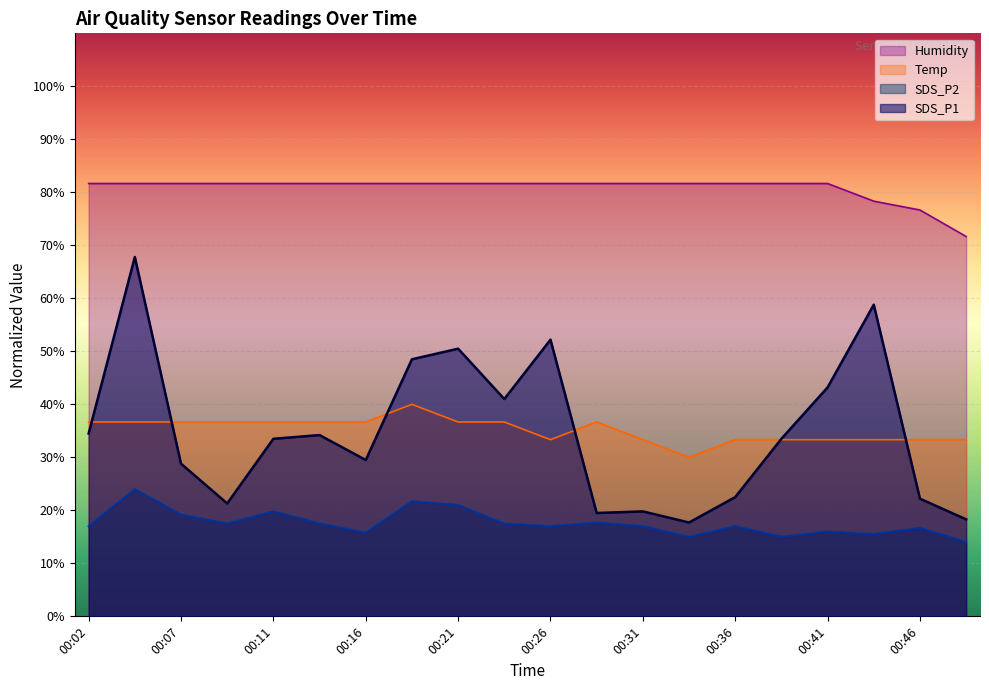

At which category is the sum across all series the highest?

00:04